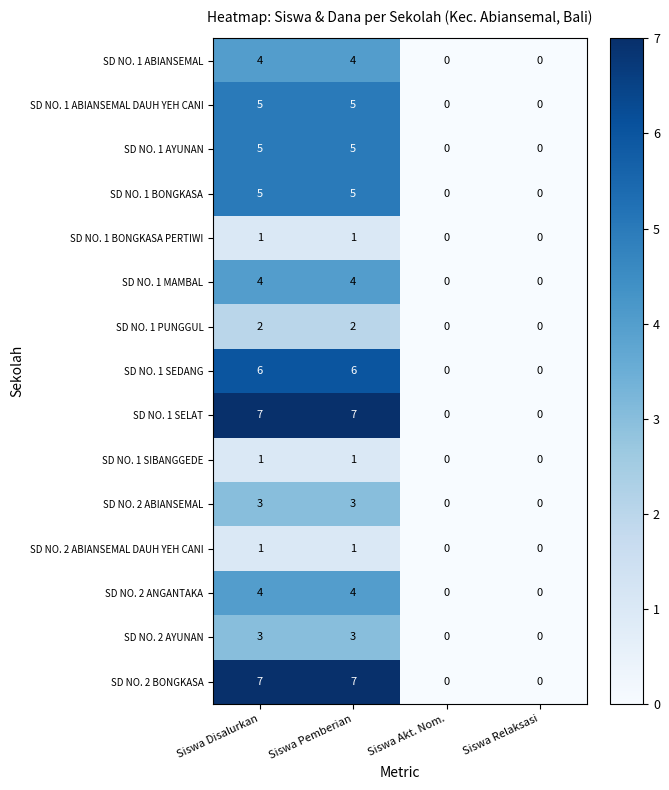

What is the approximate value of SD NO. 1 ABIANSEMAL at Siswa Disalurkan?

4